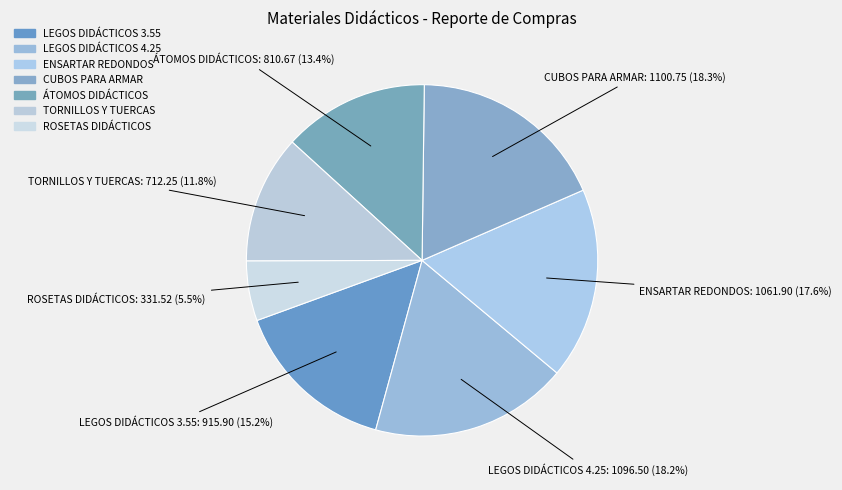

To the nearest percent, what is the average slice percentage?

14%